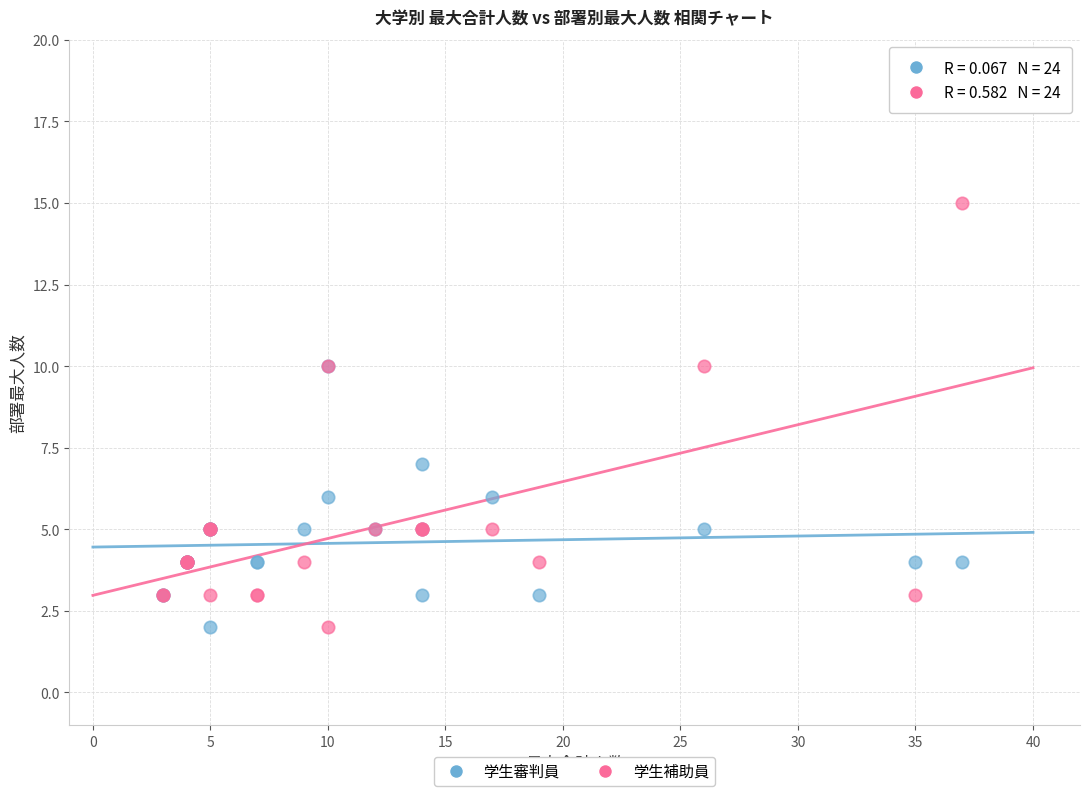

Across all series, what Y value is closest to 8?

7